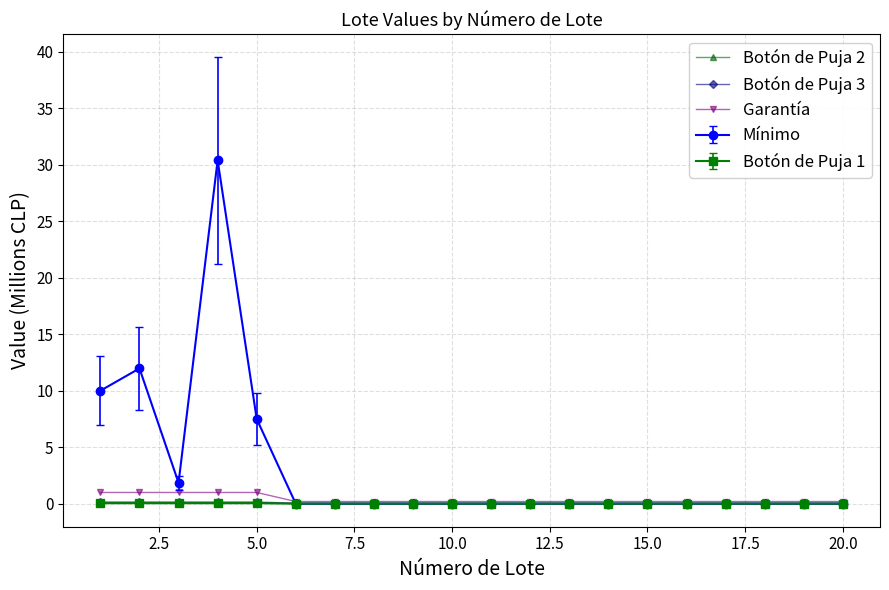

What are all the series names shown in the legend?

Botón de Puja 2, Botón de Puja 3, Garantía, Mínimo, Botón de Puja 1